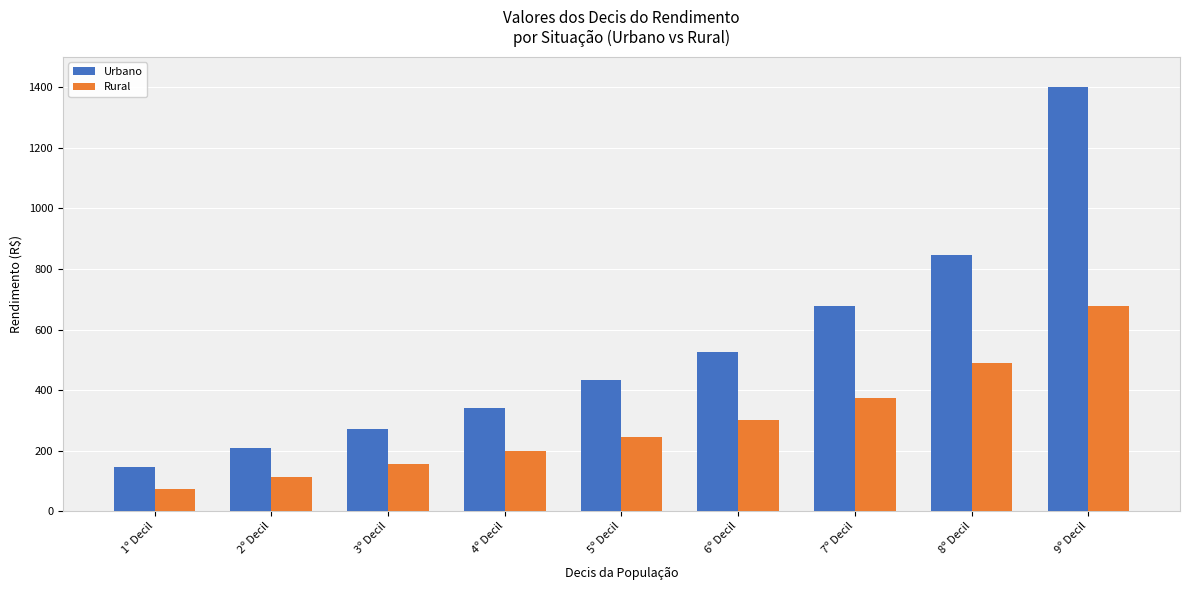

How many categories are shown in the chart?

9